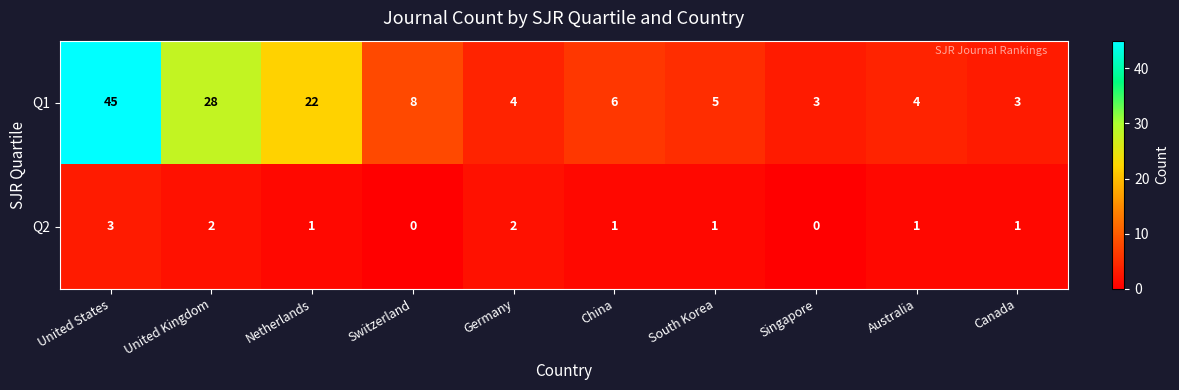

What is the highest value of the Q1 series?

45